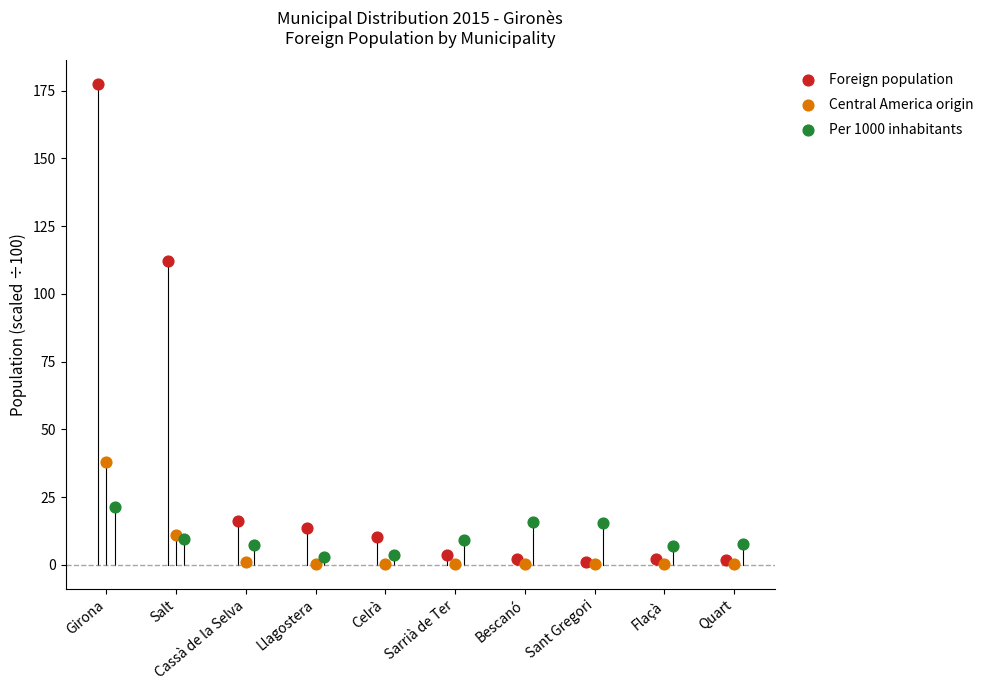

What are all the series names shown in the legend?

Foreign population, Central America origin, Per 1000 inhabitants